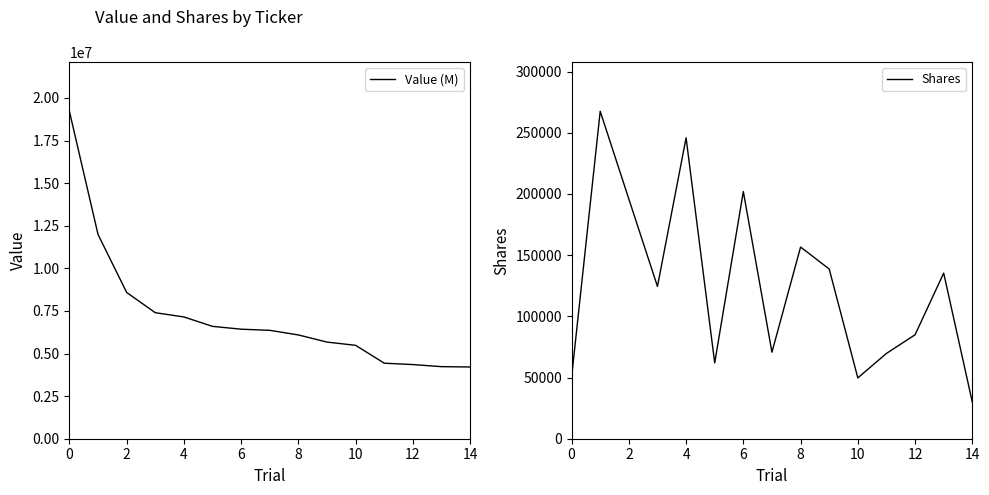

What is the smallest value displayed?

29886